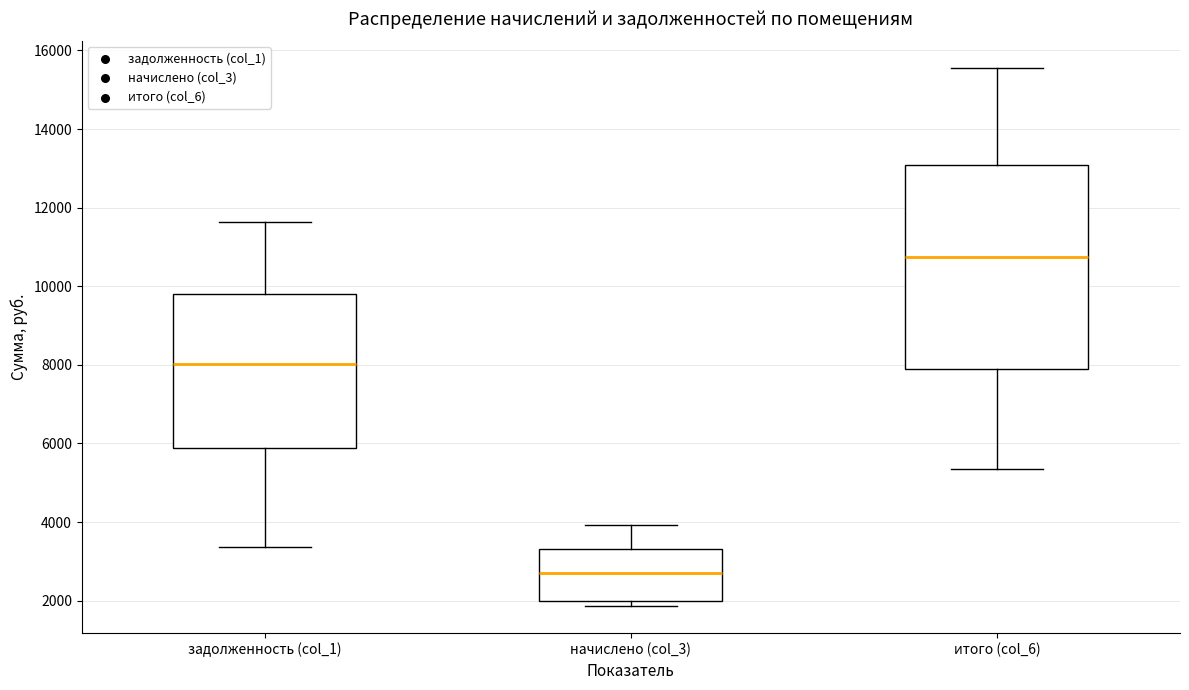

Reading left to right, transcribe this box plot: for each box, give where its median line is, the range the box spans, and where its two whiskers end, as read against the y-axis. The values are not printed on the chart, so give them approximately, as read against the axis.

задолженность (col_1): median 8000, box 5800 to 9800, whiskers 3400 to 11600
начислено (col_3): median 2800, box 2000 to 3400, whiskers 1800 to 4000
итого (col_6): median 10800, box 7800 to 13000, whiskers 5400 to 15600